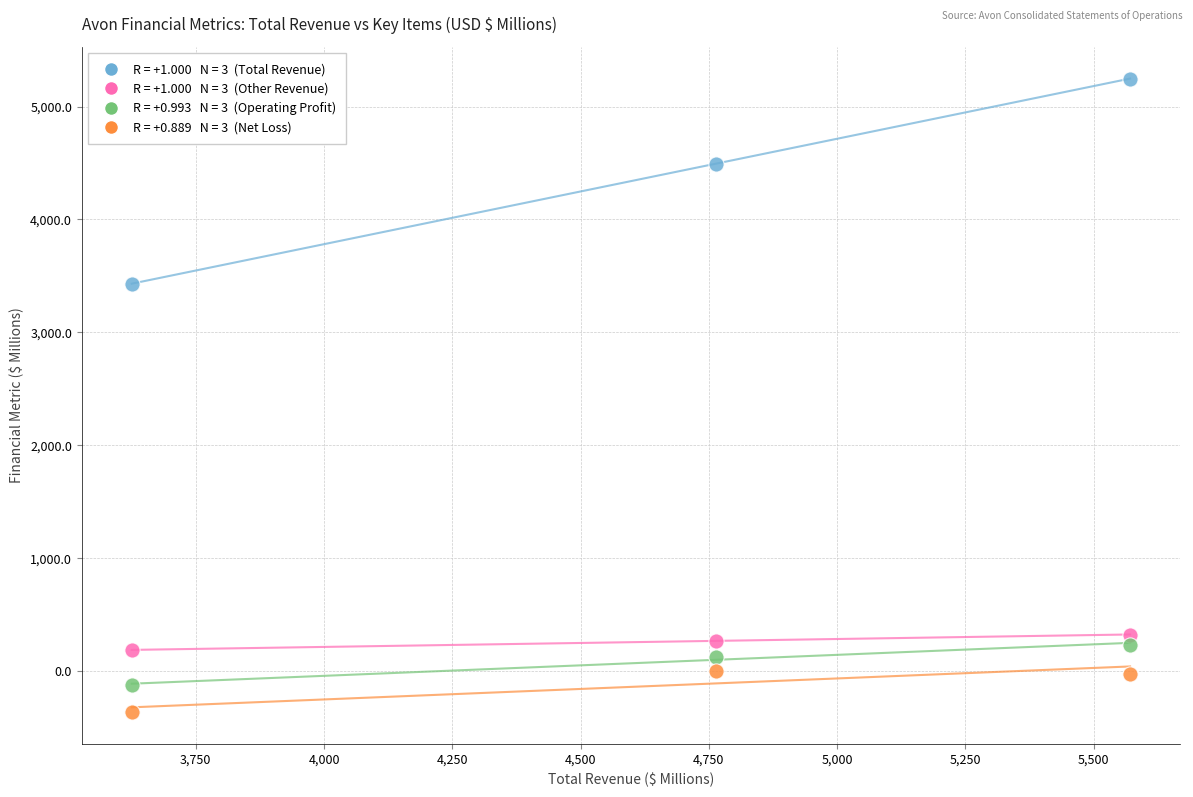

Across all data points, what is the average X value?

4653.2